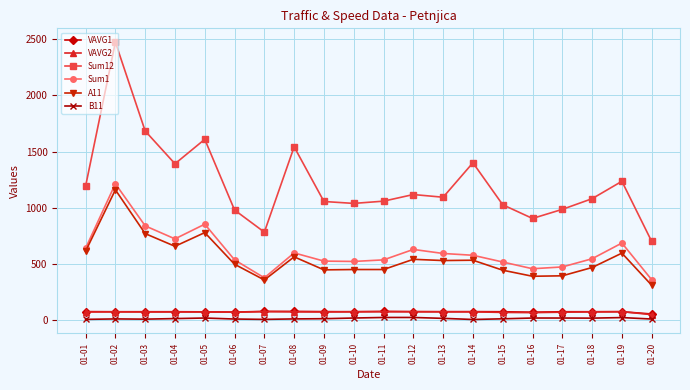

True or false: Sum12 and B11 intersect in this chart.

False